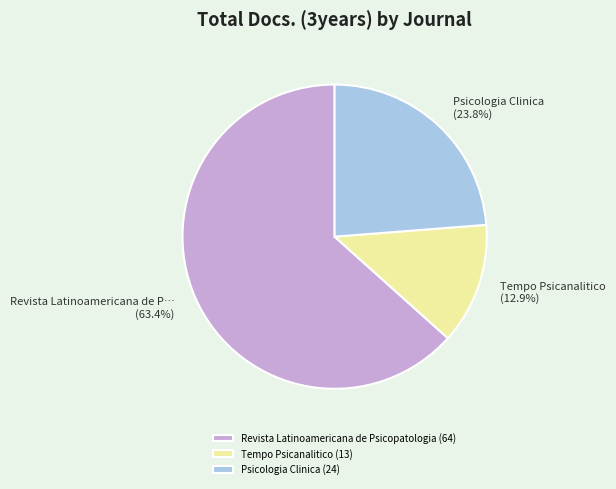

Is the sum of Psicologia Clinica and Revista Latinoamericana de Psicopatologia greater than half?

Yes